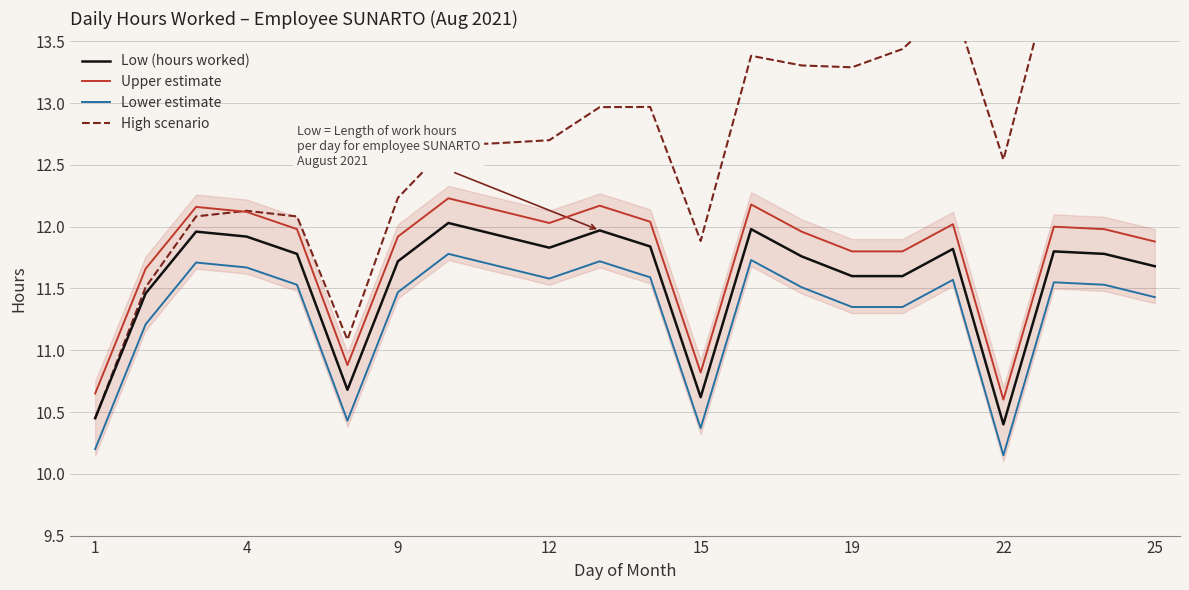

True or false: Low (hours worked) and Lower estimate intersect in this chart.

False